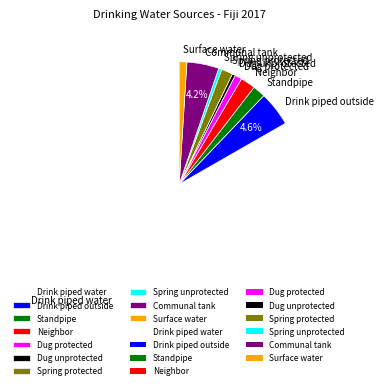

Which category accounts for the majority?

Drink piped water